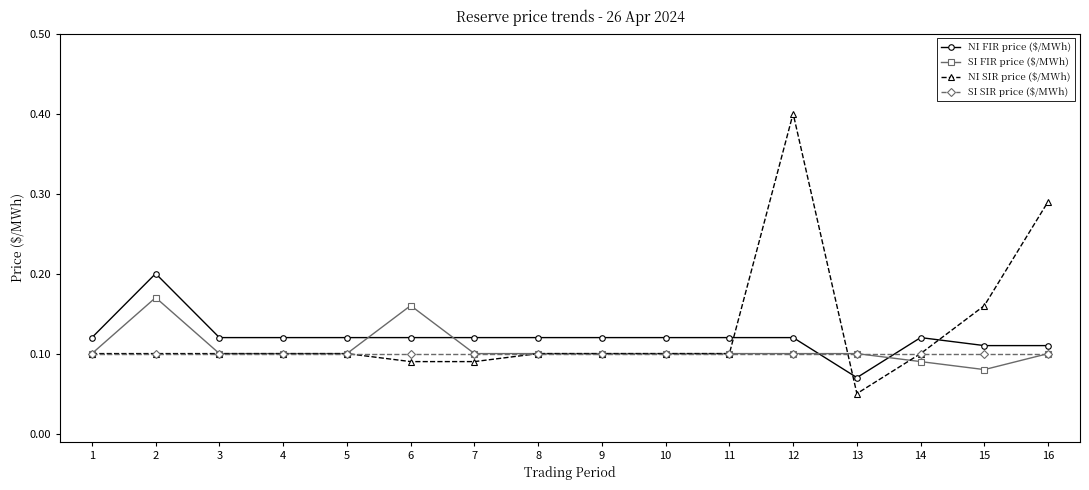

Which series has the widest spread of values?

NI SIR price ($/MWh)